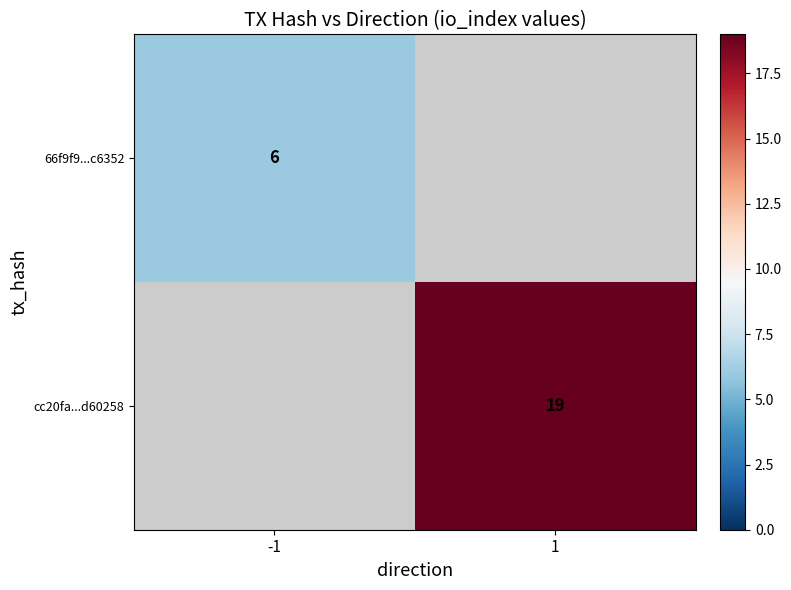

The cc20fa...d60258 series shows 29.6 at 1. True or false?

False